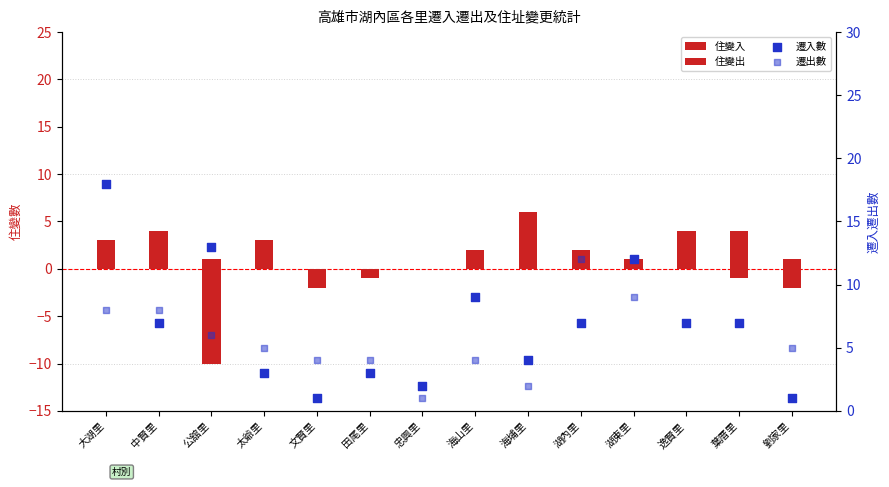

Which series has the widest spread of Y values?

遷入數